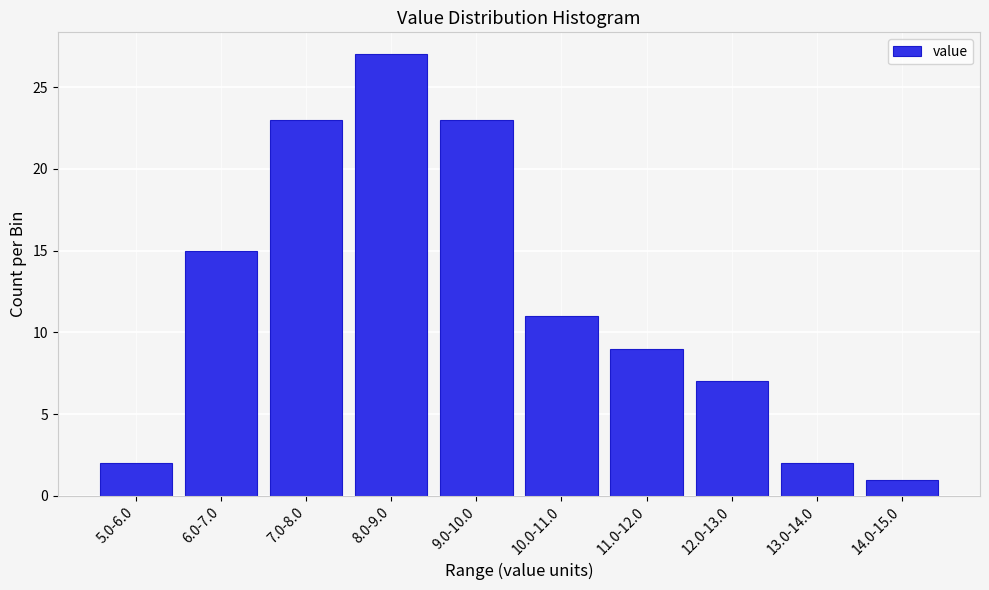

Reading right to left, list all the values displayed in this chart.

1	2	7	9	11	23	27	23	15	2